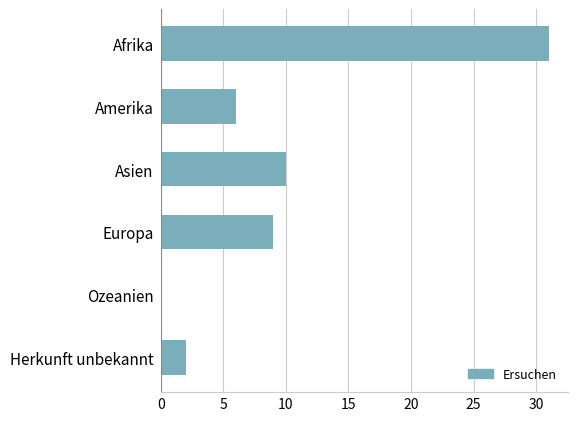

Which has a higher value, Amerika or Herkunft unbekannt?

Amerika